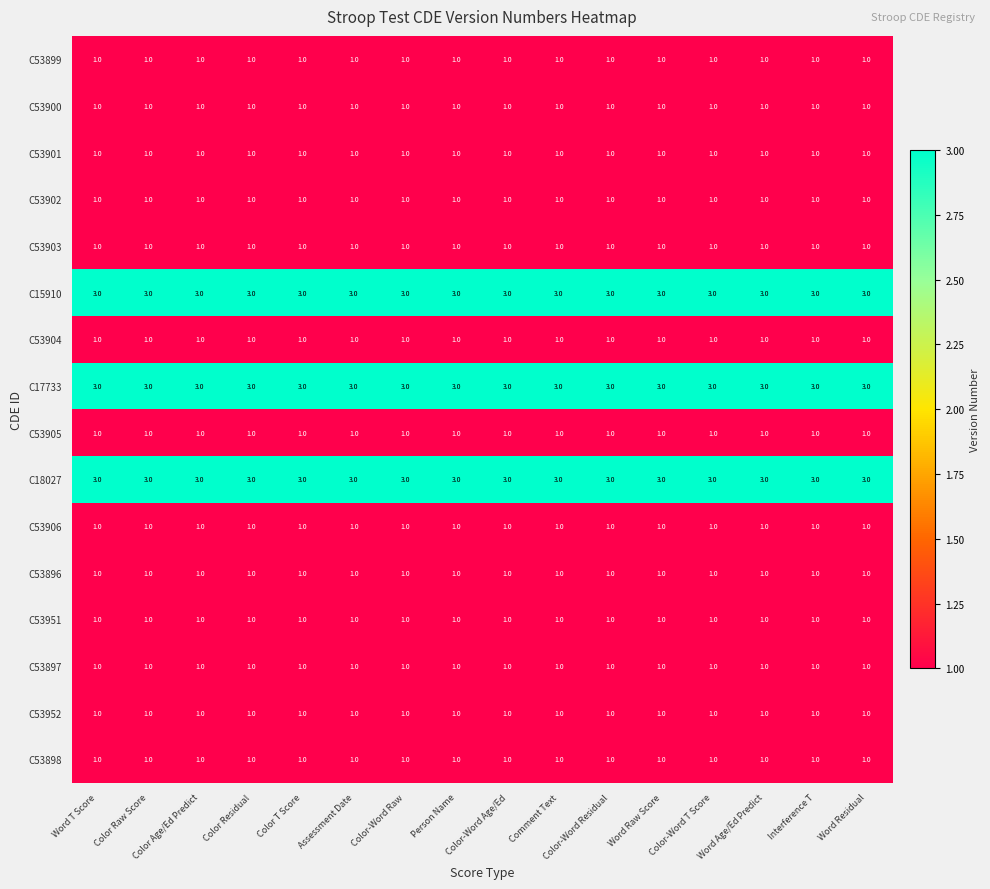

What value does the C17733 series have at Color Residual?

3